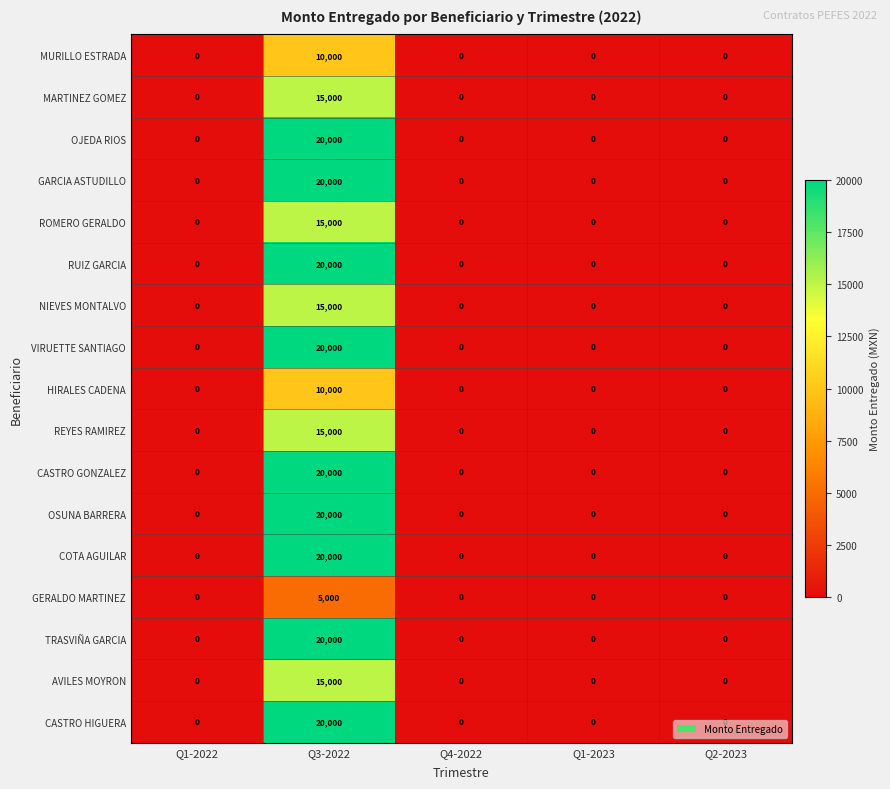

Count the number of categories in the chart.

5